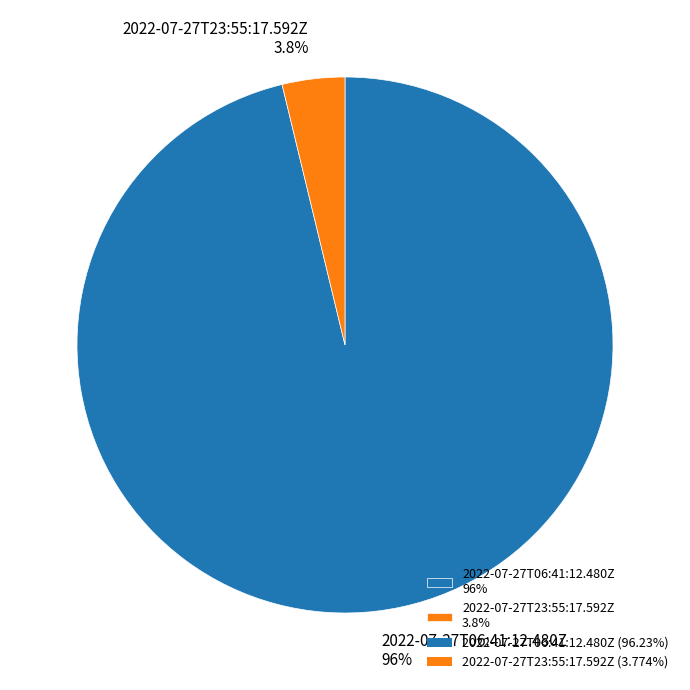

Combined, do 2022-07-27T06:41:12.480Z and 2022-07-27T23:55:17.592Z account for over 50%?

Yes